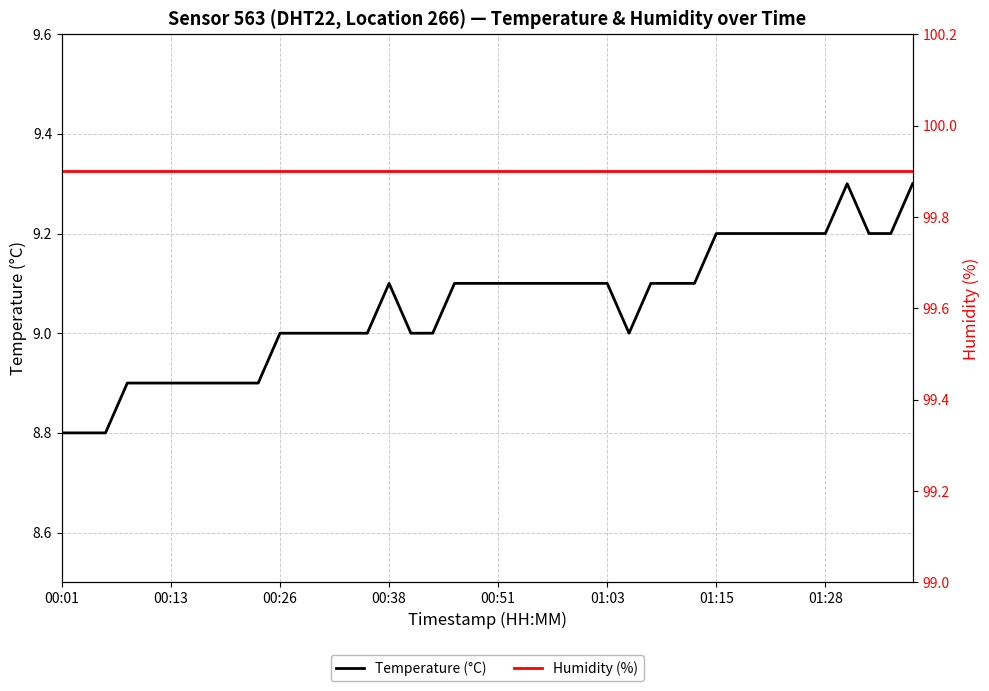

True or false: Humidity (%) and Temperature (°C) intersect in this chart.

False